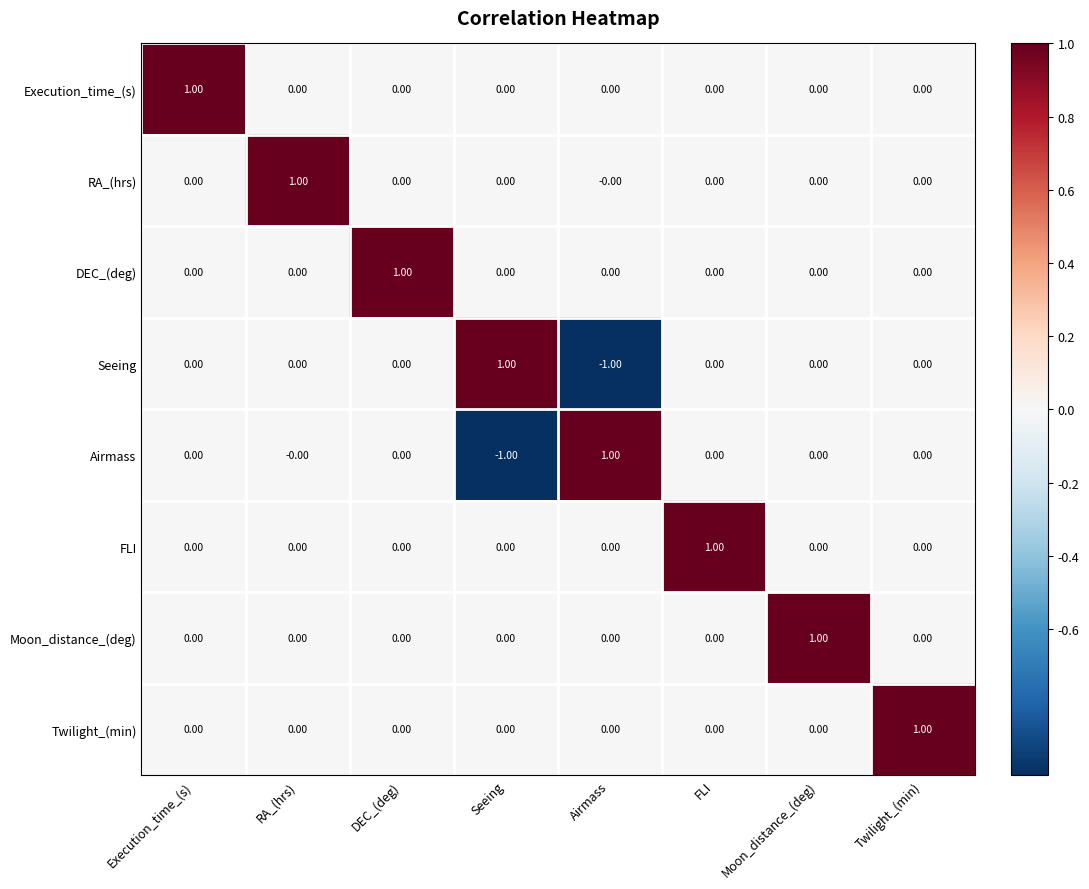

How many positive values does the FLI series have?

1